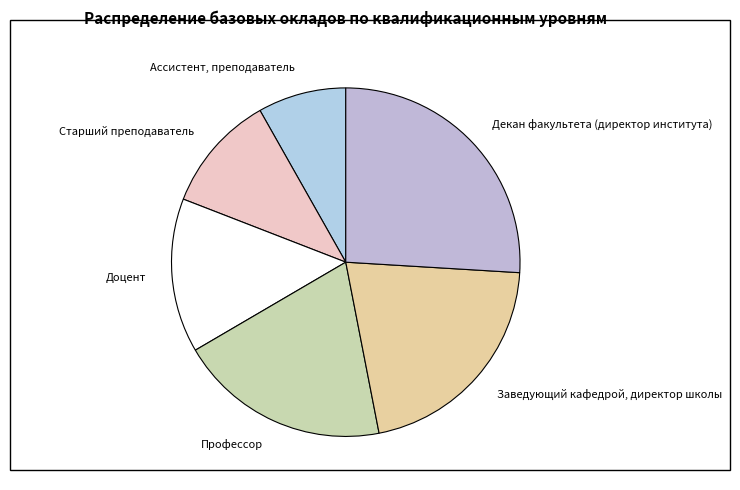

How many segments does this pie chart have?

6